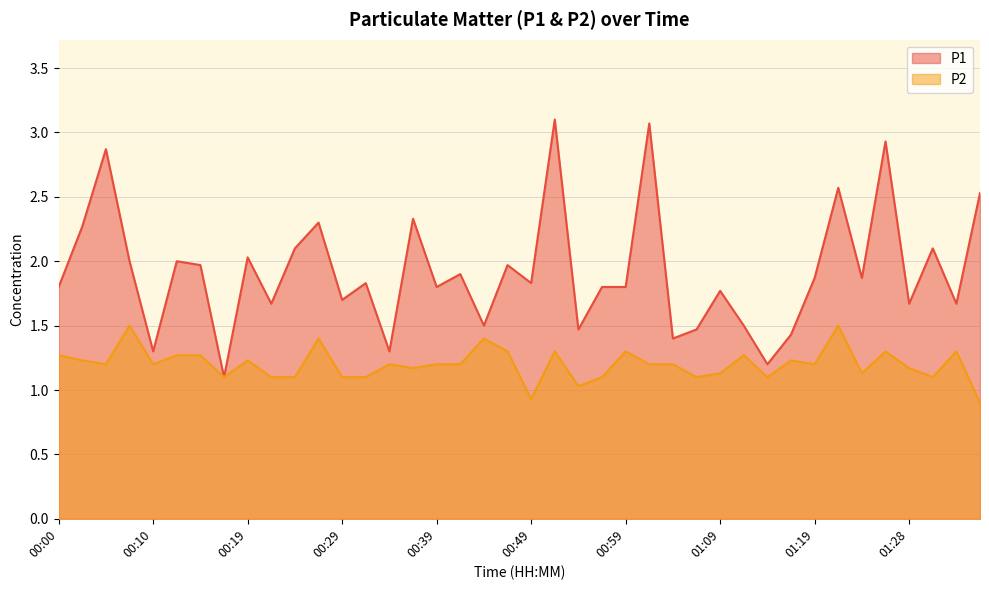

What value does the P1 series have at 00:52?

3.1